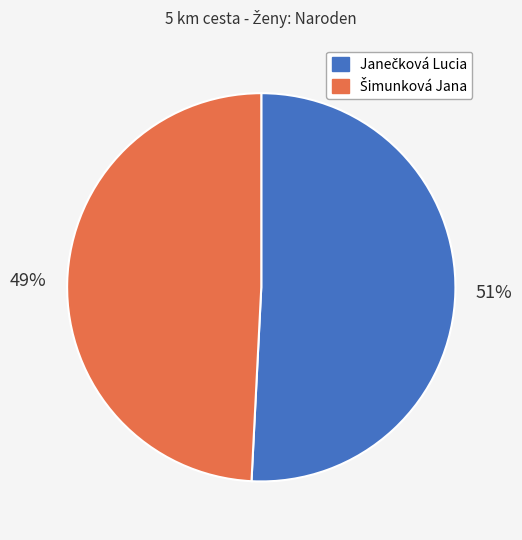

Is there a majority slice in this chart?

Yes